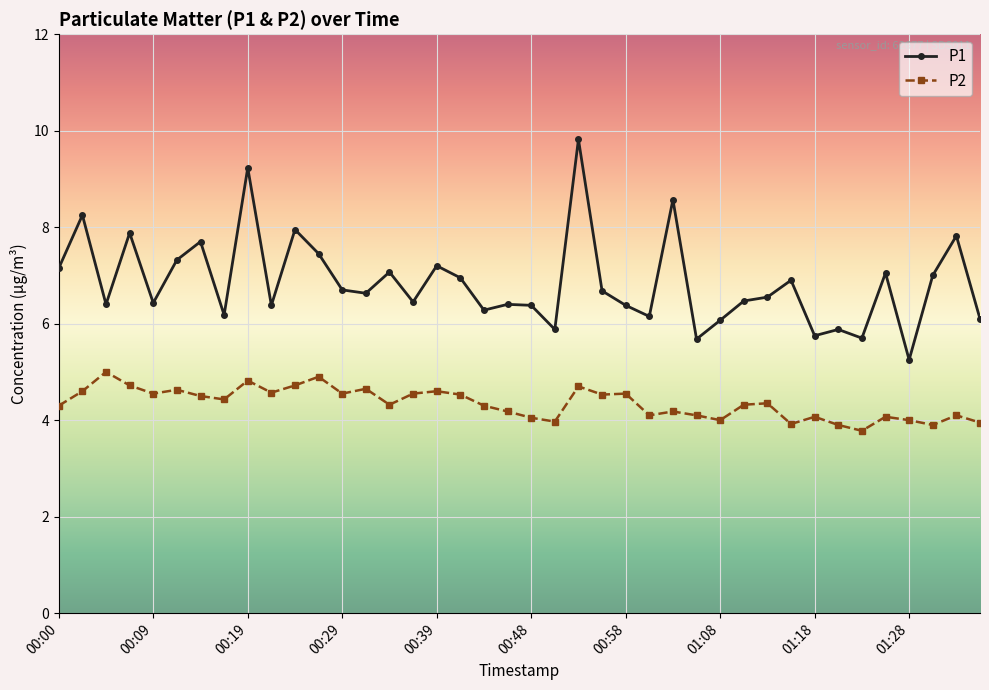

What is the difference between the maximum and minimum values in the P2 series?

1.2